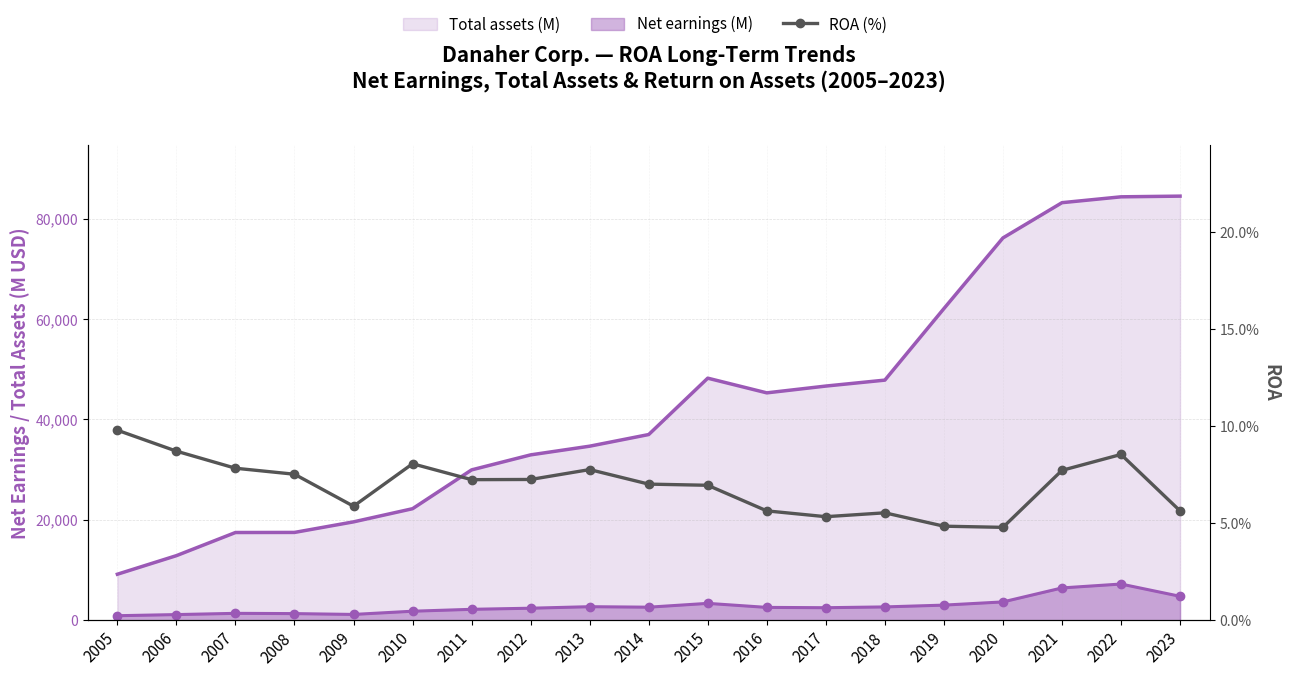

Where is the data nearest to the value 7?

2014